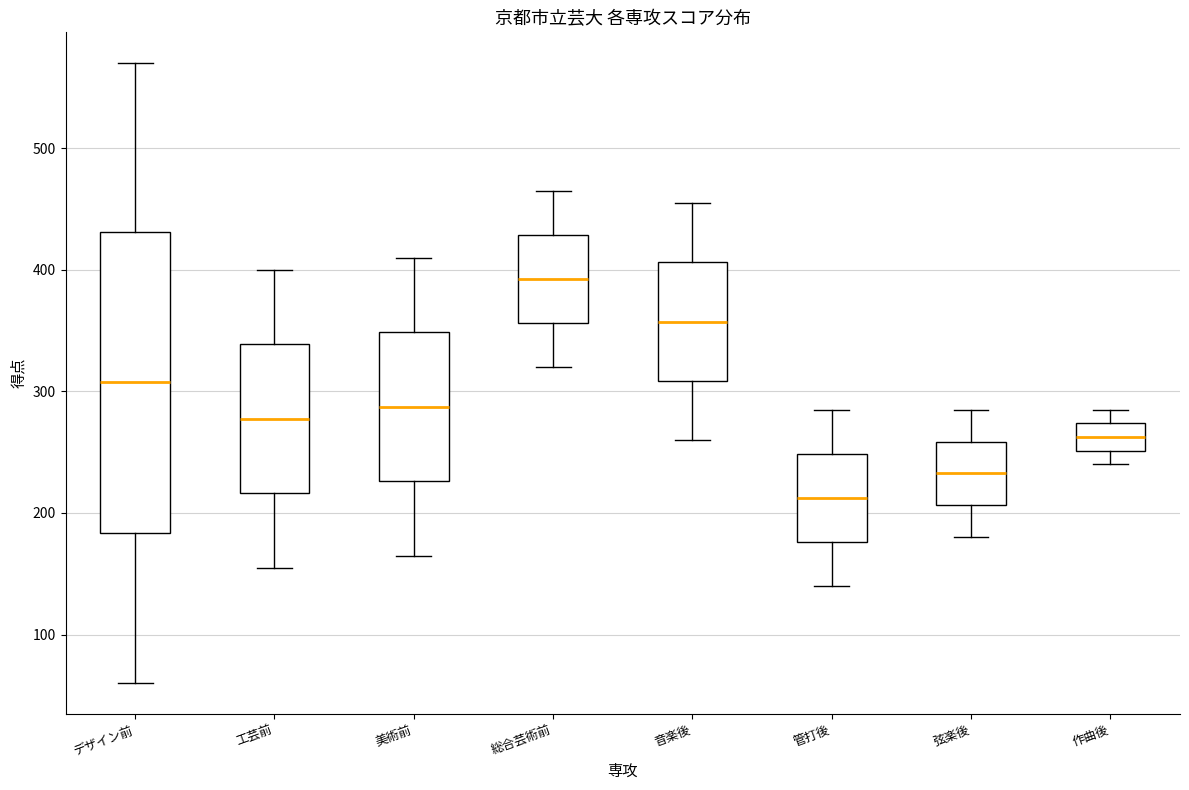

Reading left to right, transcribe this box plot: for each box, give where its median line is, the range the box spans, and where its two whiskers end, as read against the y-axis. The values are not printed on the chart, so give them approximately, as read against the axis.

デザイン前: median 310, box 180 to 430, whiskers 60 to 570
工芸前: median 280, box 220 to 340, whiskers 160 to 400
美術前: median 290, box 230 to 350, whiskers 170 to 410
総合芸術前: median 390, box 360 to 430, whiskers 320 to 470
音楽後: median 360, box 310 to 410, whiskers 260 to 460
管打後: median 210, box 180 to 250, whiskers 140 to 290
弦楽後: median 230, box 210 to 260, whiskers 180 to 290
作曲後: median 260, box 250 to 270, whiskers 240 to 290